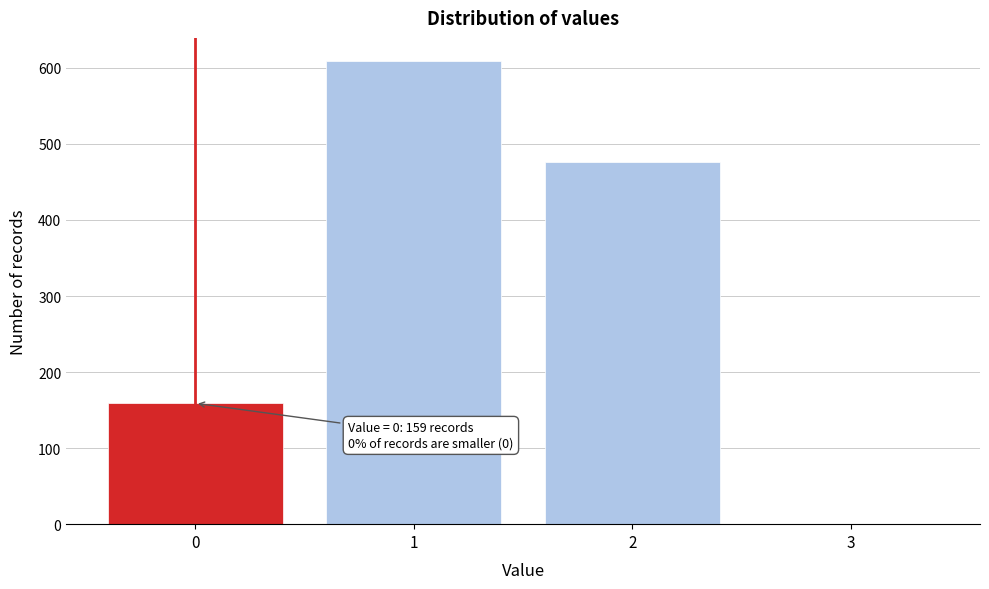

Reading left to right, extract all data points from this chart.

0=159	1=609	2=476	3=0